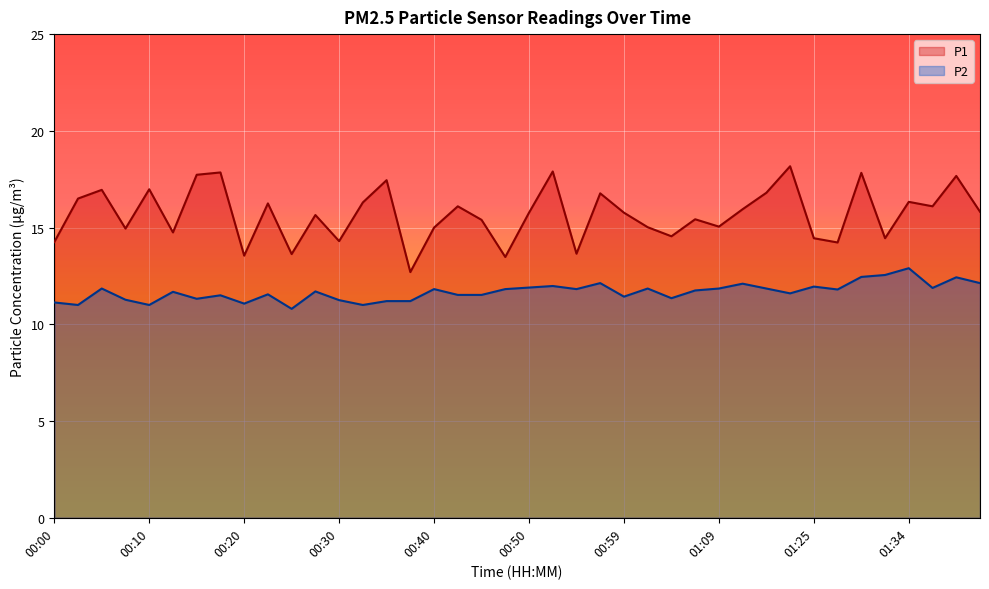

True or false: P2 has a value of 11.6 at 01:22.

True